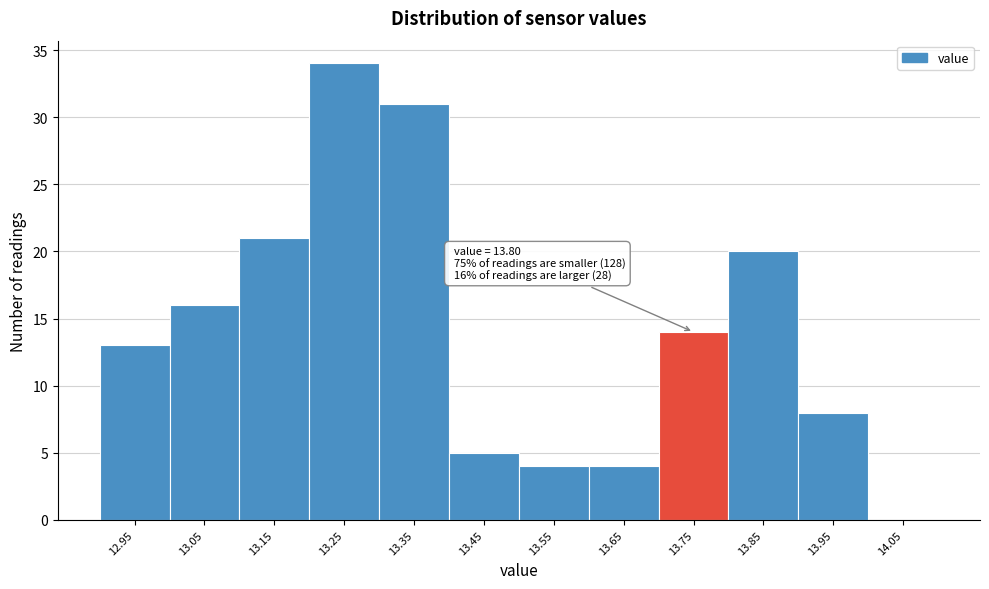

Reading right to left, list all the values displayed in this chart.

14.05=0	13.95=8	13.85=20	13.75=14	13.65=4	13.55=4	13.45=5	13.35=31	13.25=34	13.15=21	13.05=16	12.95=13